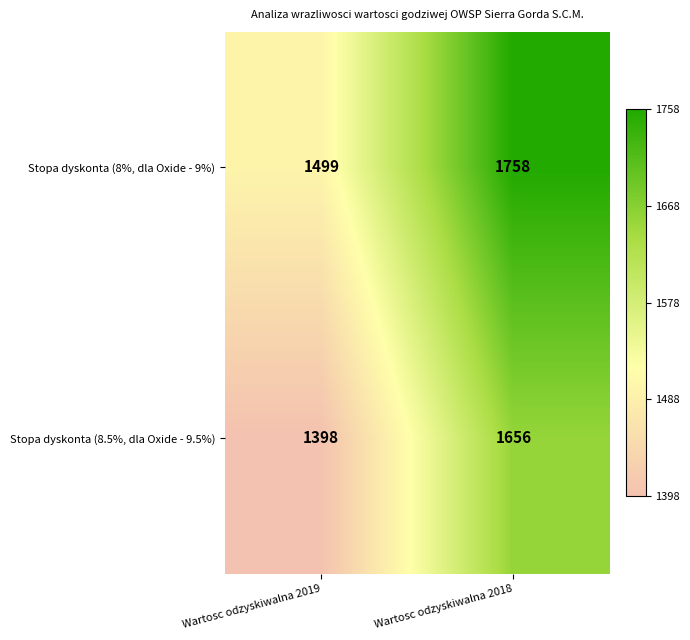

At which label does Stopa dyskonta (8%, dla Oxide - 9%) reach its minimum?

Wartosc odzyskiwalna 2019